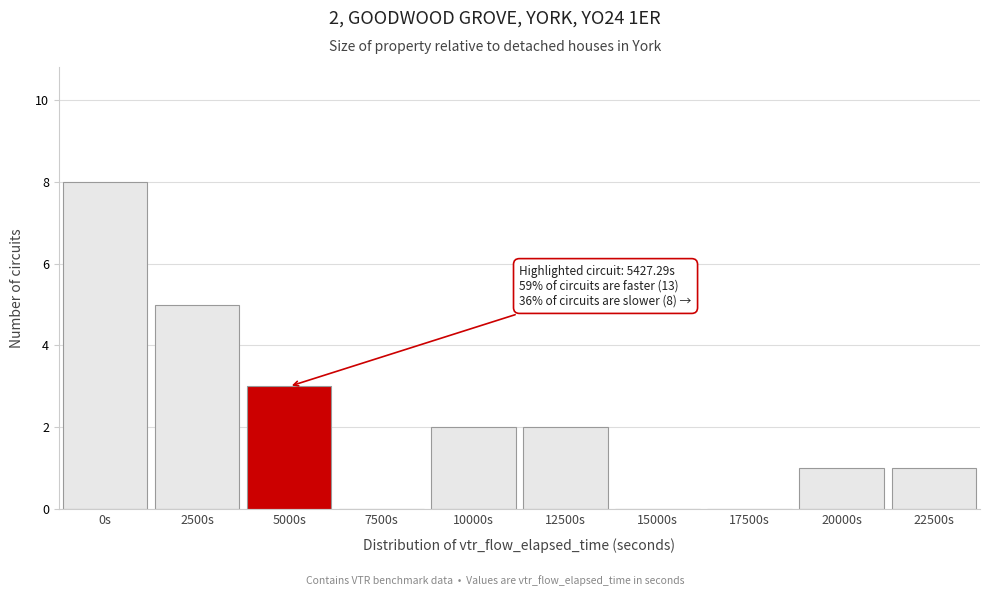

Reading left to right, what are all the values shown in this chart?

0s=8	2500s=5	5000s=3	7500s=0	10000s=2	12500s=2	15000s=0	17500s=0	20000s=1	22500s=1